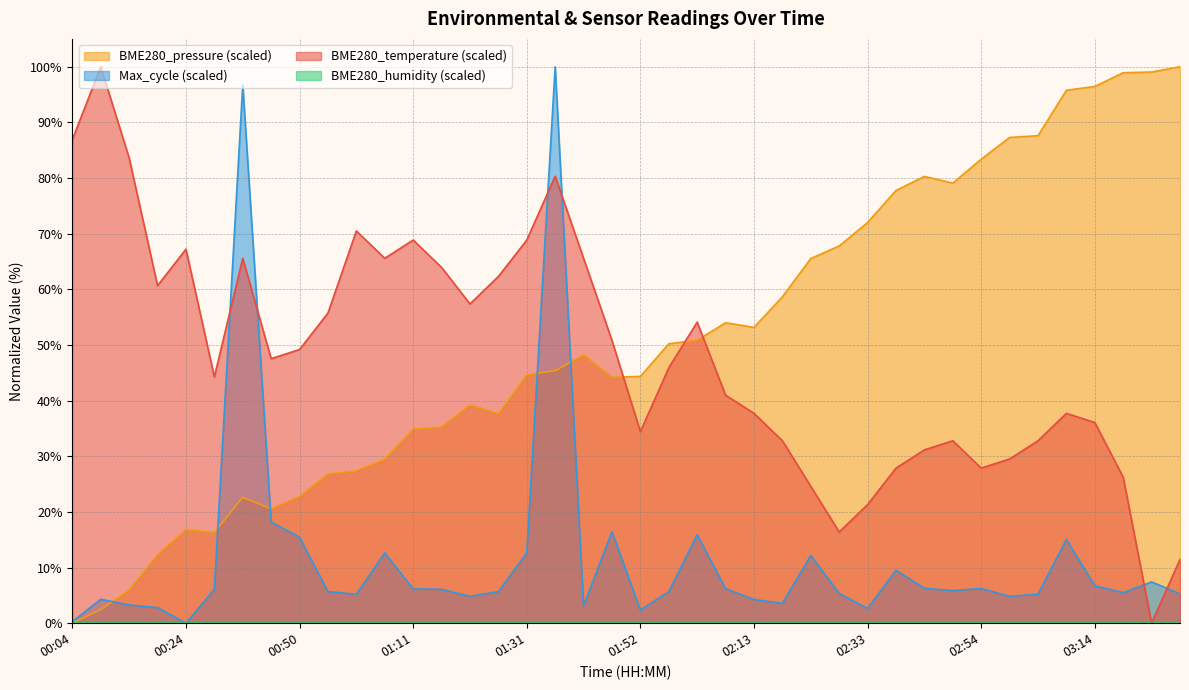

Which series ends up on top after the final intersection of BME280_temperature (scaled) and Max_cycle (scaled)?

BME280_temperature (scaled)